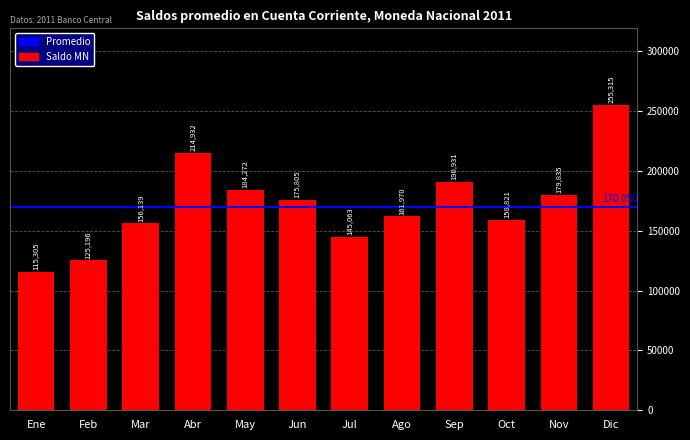

How many values are below 175804?

6